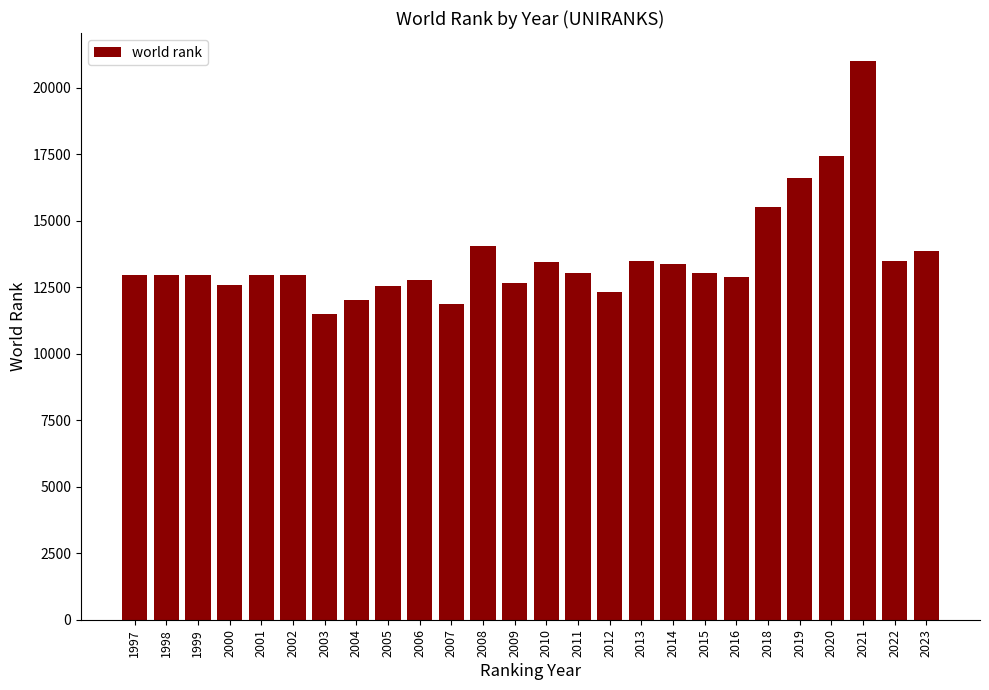

What is the difference between the second highest and second lowest values?

5593